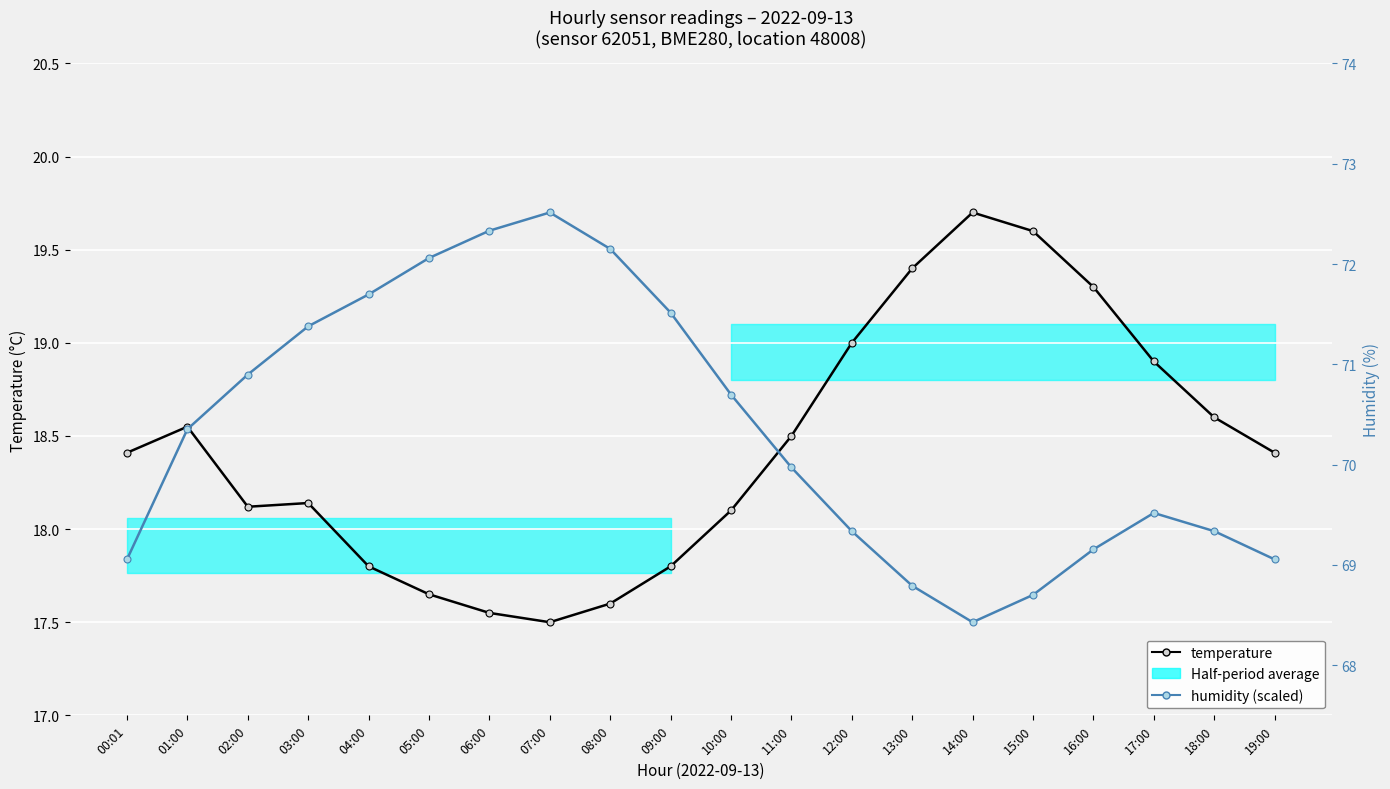

Which series has the widest spread of values?

temperature